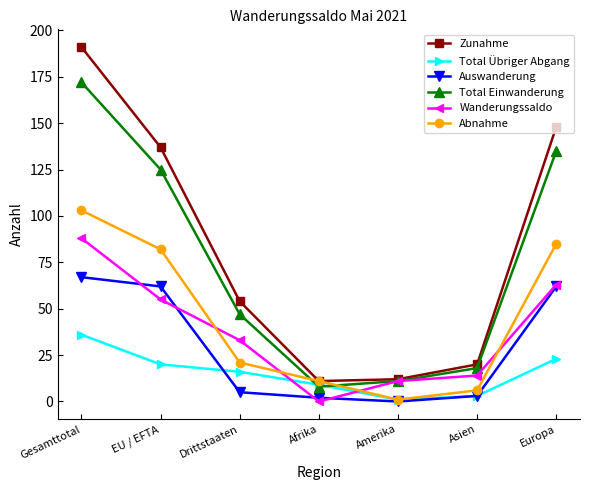

Which series changed the most between Amerika and Asien?

Zunahme